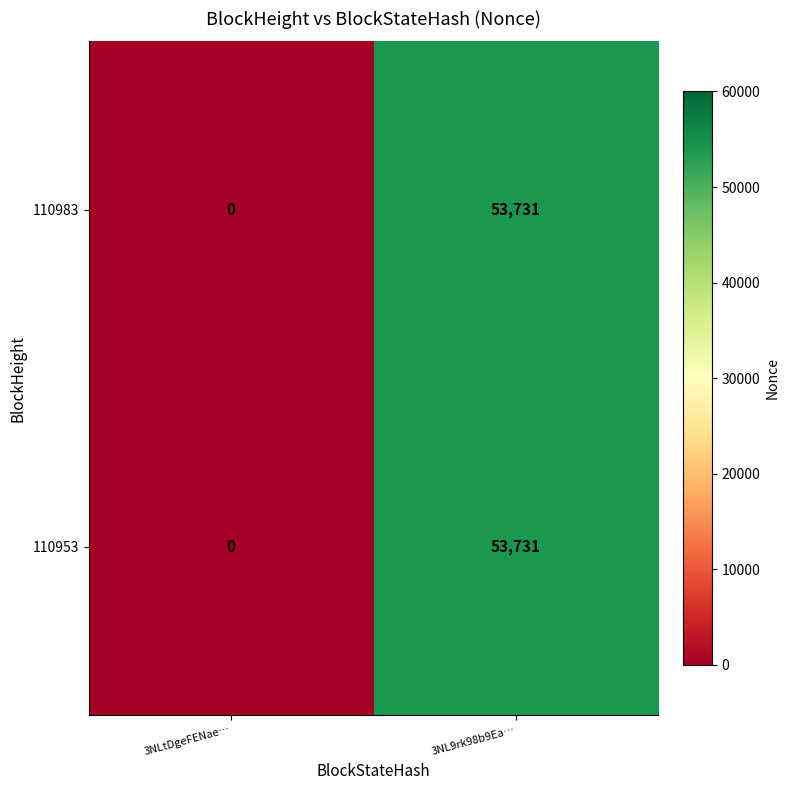

Rank the categories by 110953 value from lowest to highest.

3NLtDgeFENae…, 3NL9rk98b9Ea…